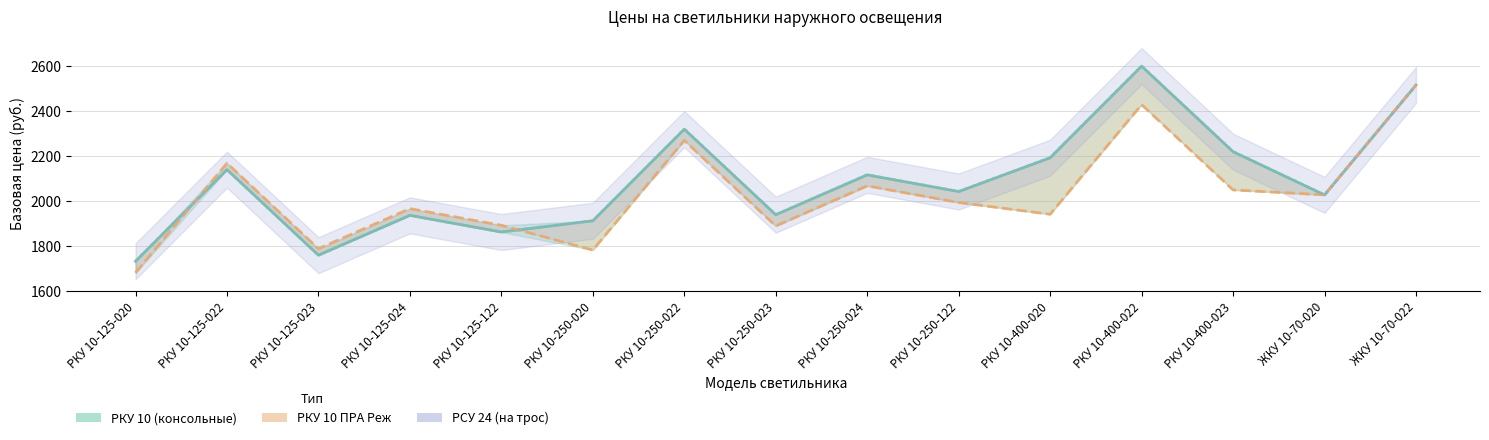

In РСУ 24 (на трос), how many points are higher than both neighbors (excluding endpoints)?

5